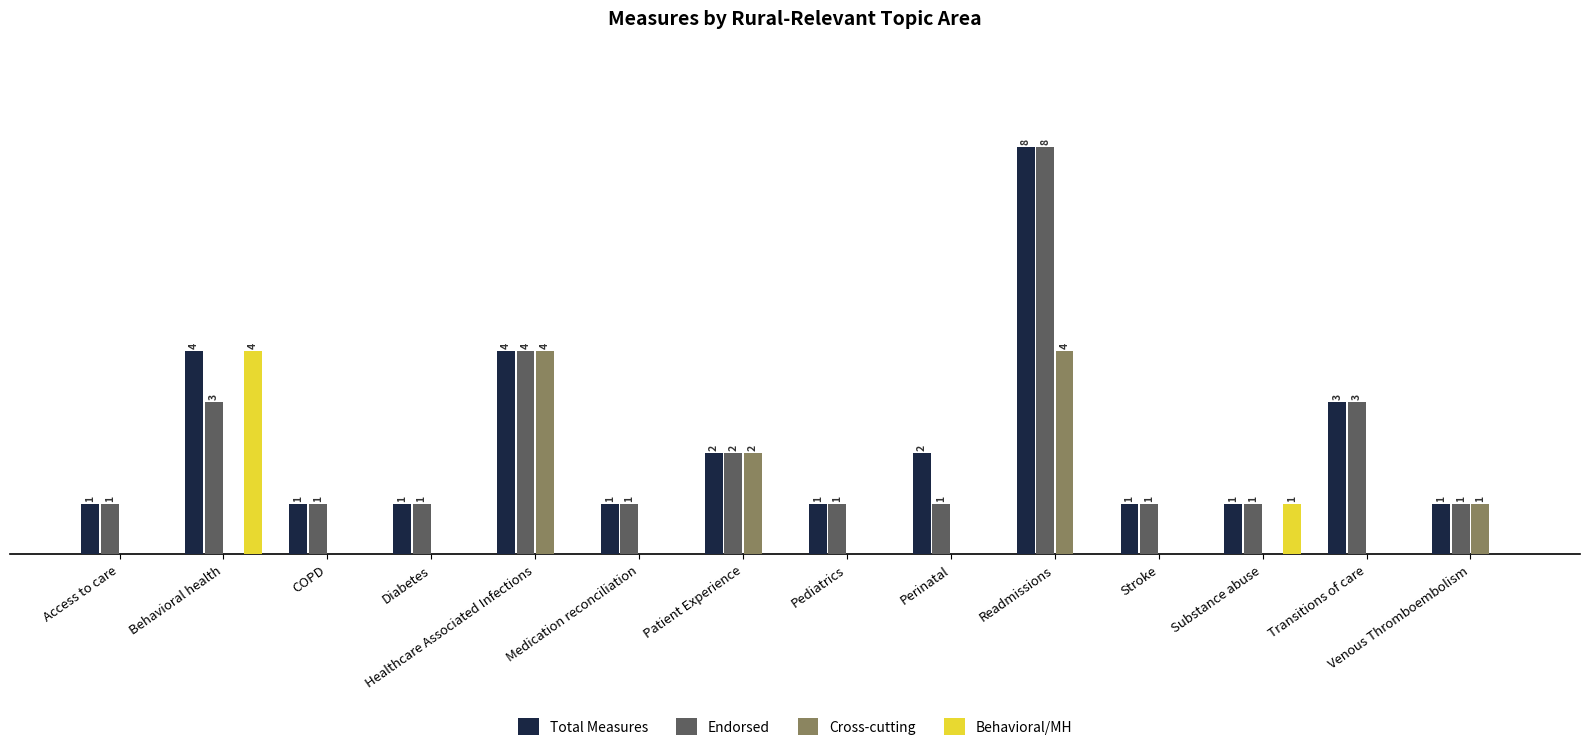

At which label is Endorsed closest to 4?

Healthcare Associated Infections